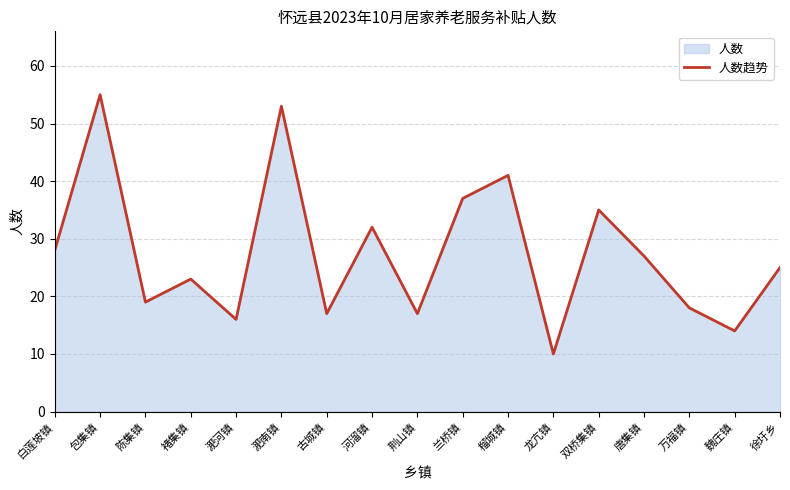

Reading left to right, extract all data points from this chart.

28	55	19	23	16	53	17	32	17	37	41	10	35	27	18	14	25